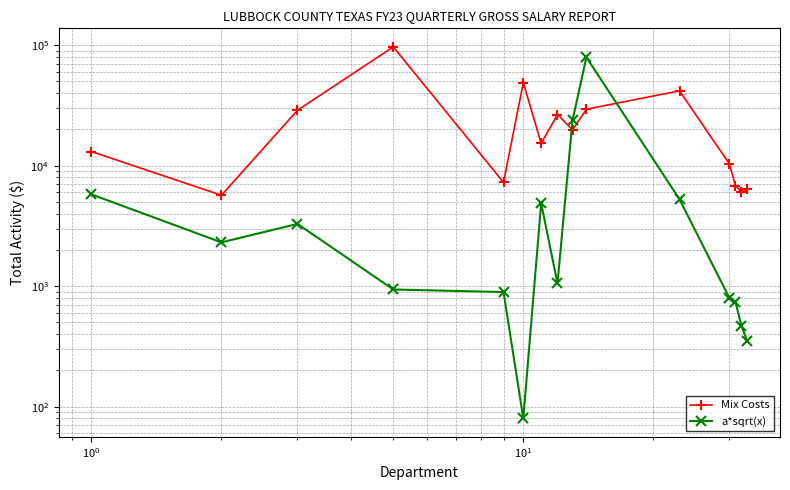

What are all the series names shown in the legend?

Mix Costs, a*sqrt(x)